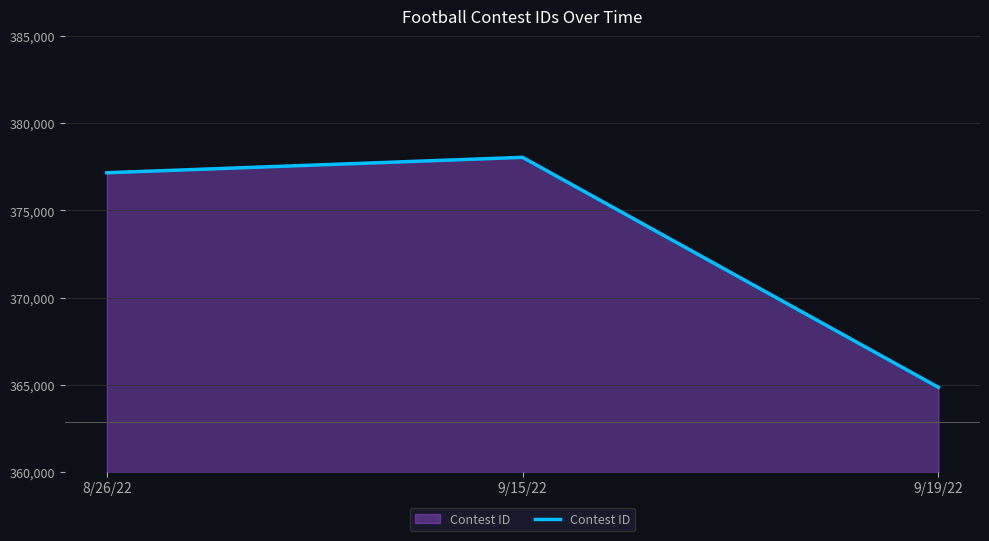

List the labels in order of value, smallest first.

9/19/22, 8/26/22, 9/15/22